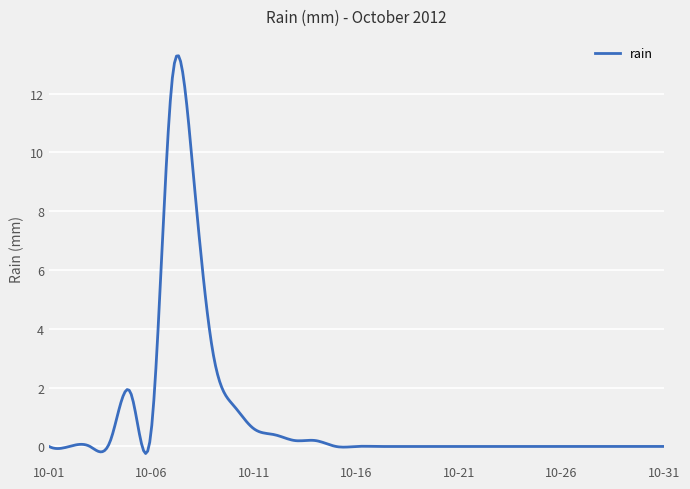

What is the difference between the maximum and minimum values?

13.5